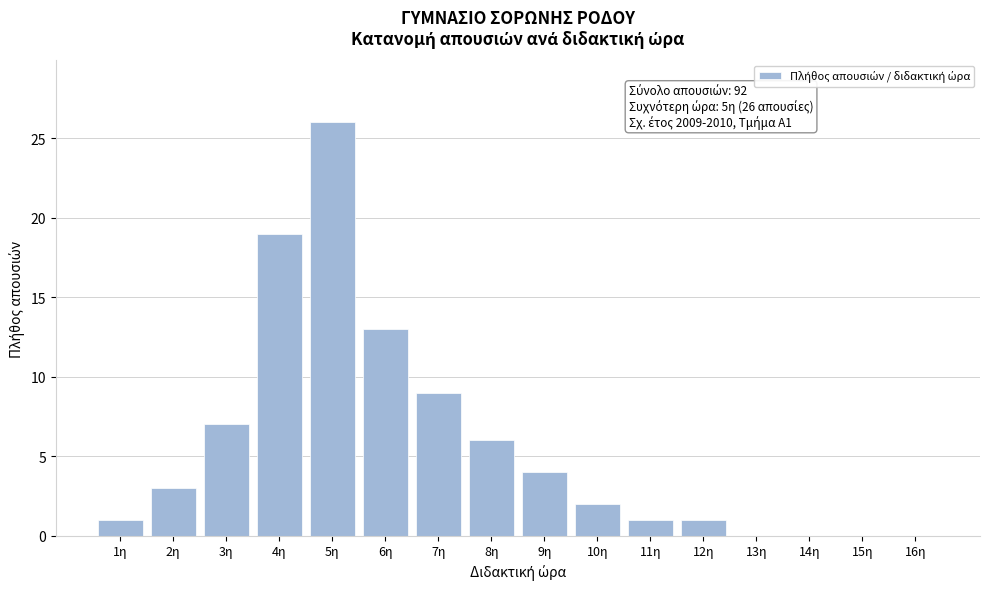

Reading left to right, list all the values displayed in this chart.

1η=1	2η=3	3η=7	4η=19	5η=26	6η=13	7η=9	8η=6	9η=4	10η=2	11η=1	12η=1	13η=0	14η=0	15η=0	16η=0